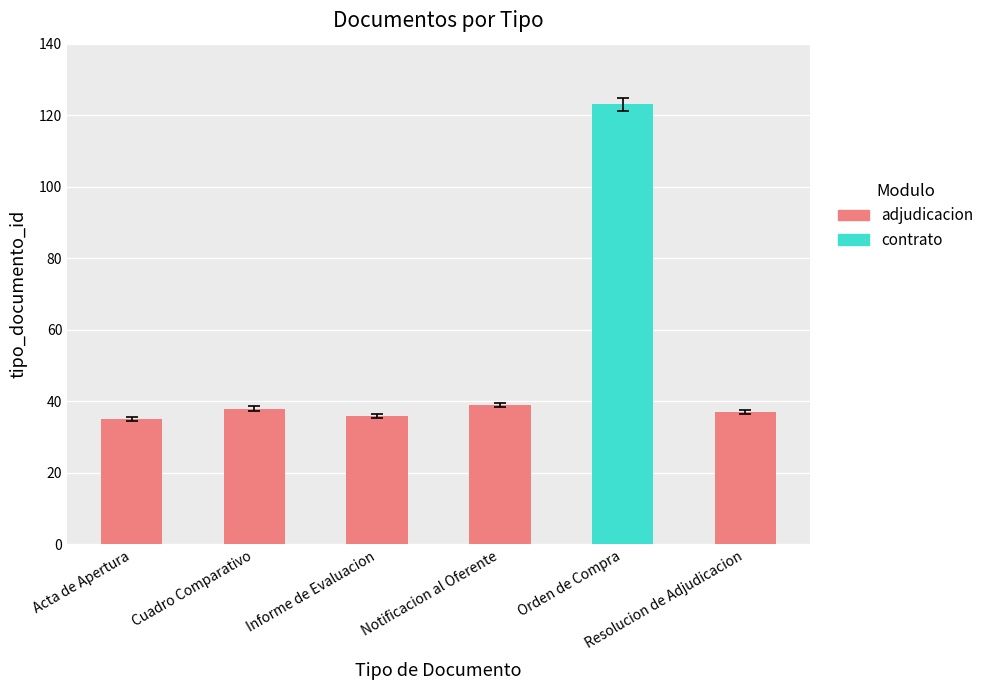

What is the label of the 4th bar from the right?

Informe de Evaluacion